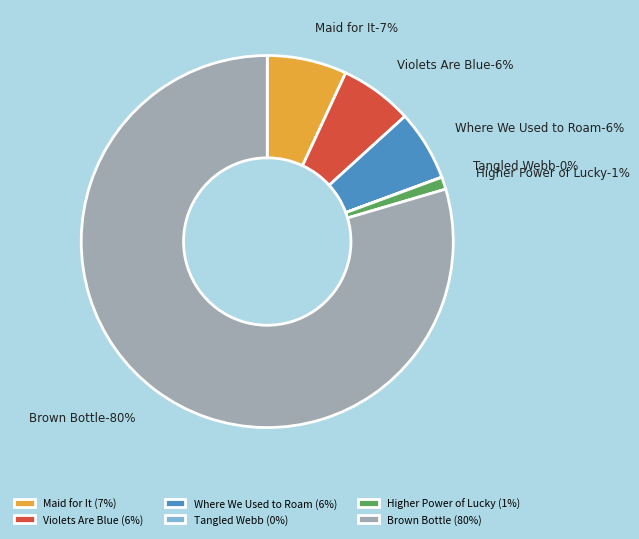

How much of the chart is everything except Violets Are Blue?

93.7%